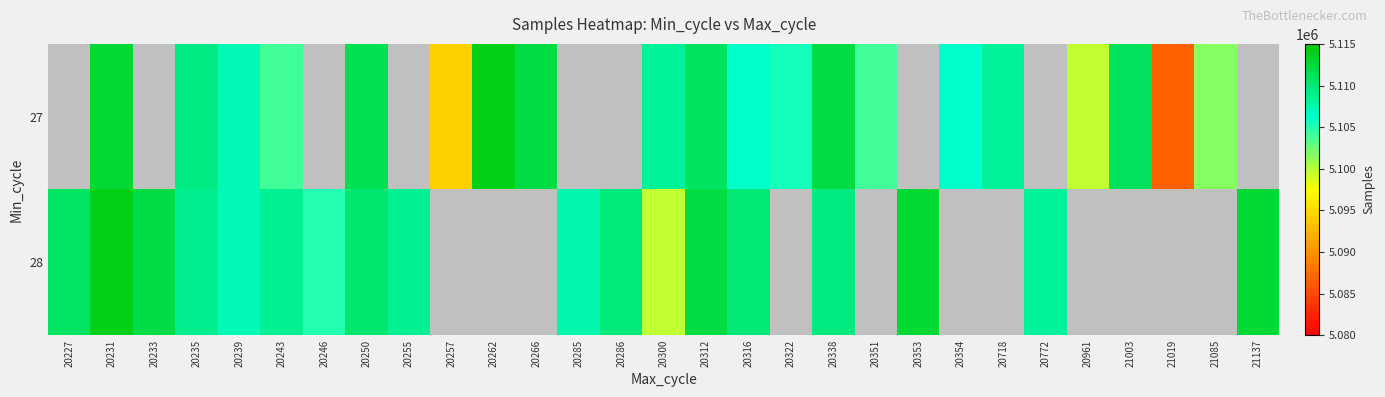

The 27 series shows 7137994.1 at 20266. True or false?

False